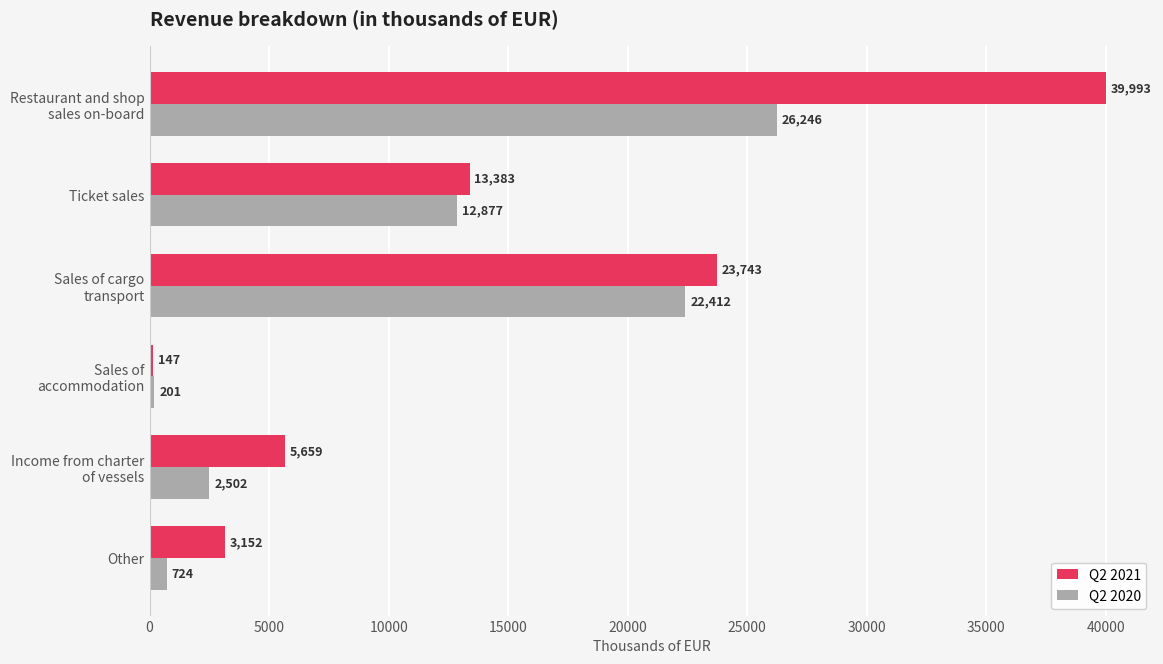

Is it true that Q2 2021 equals 8201.0 at Ticket sales?

False